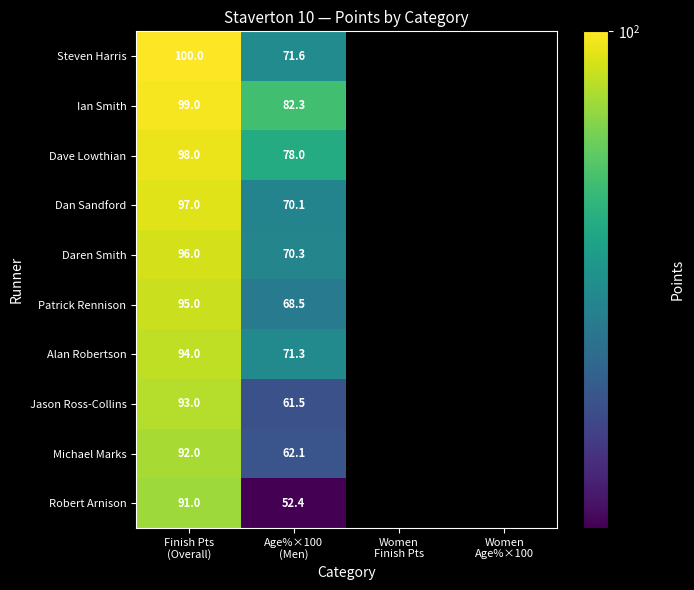

Where does the Alan Robertson series first go above 71?

Finish Pts (Overall)